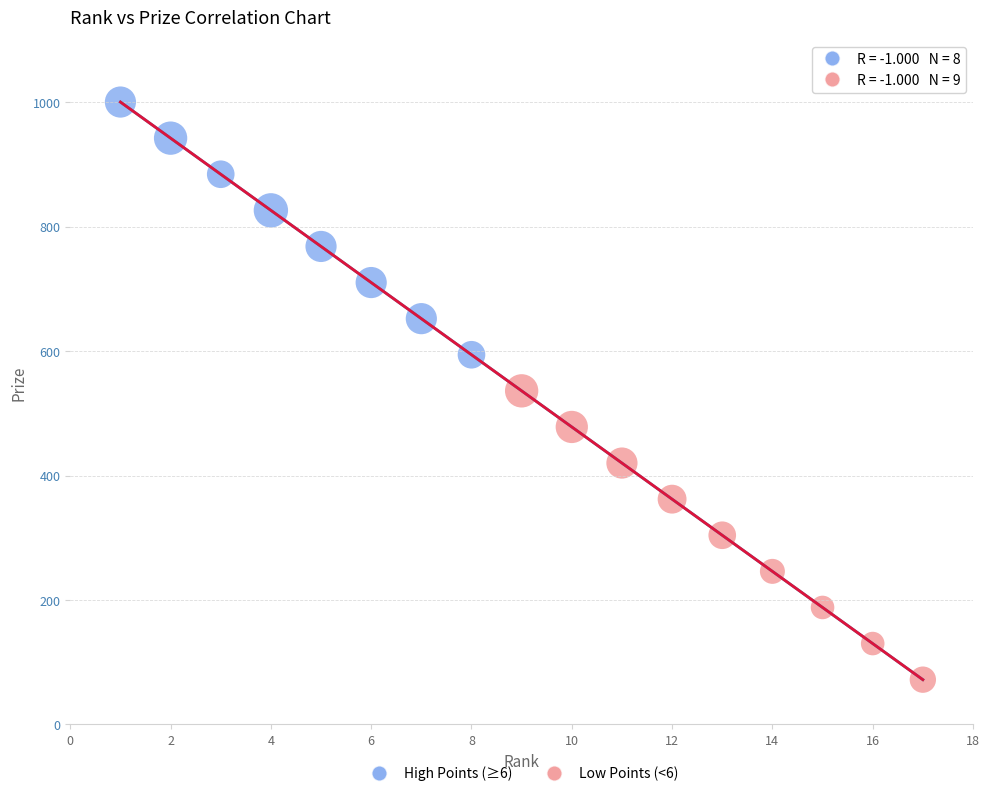

Which series contains the highest Y value?

High Points (≥6)